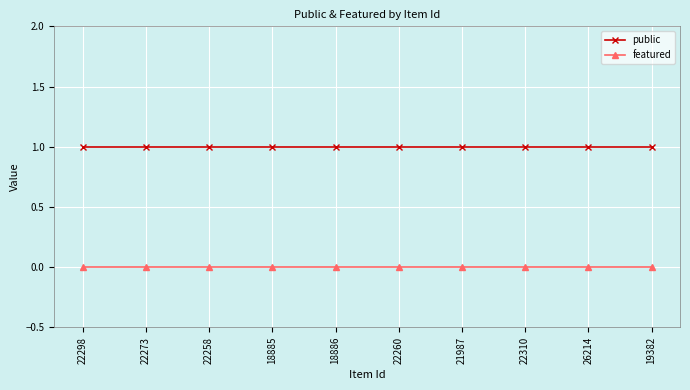

The value of public at 18886 is 1. True or false?

True